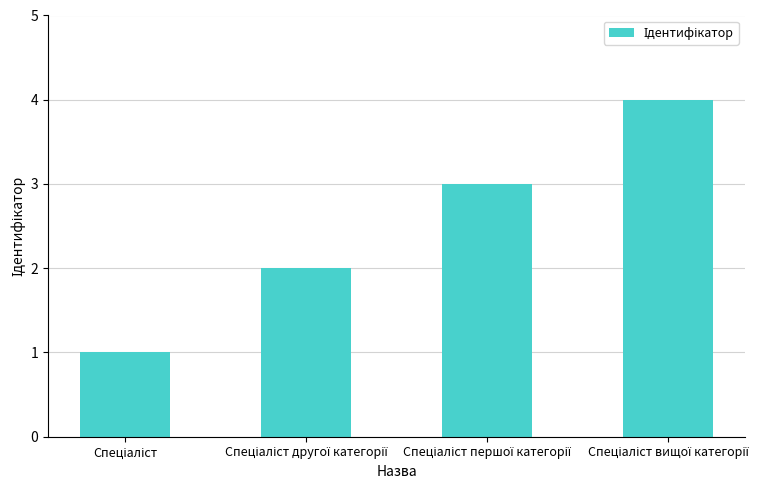

What is the sum of all values?

10